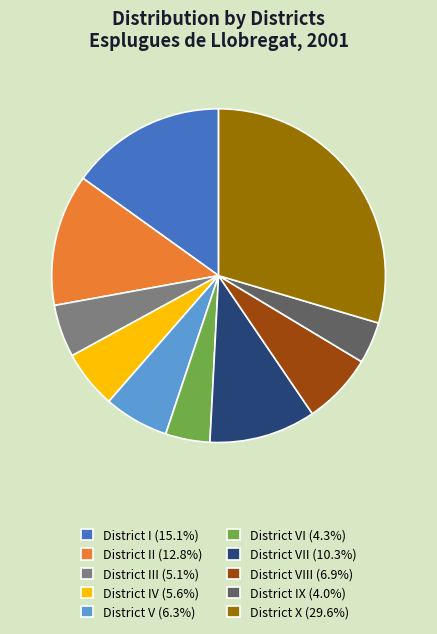

Is there any slice that represents more than half of the pie?

No